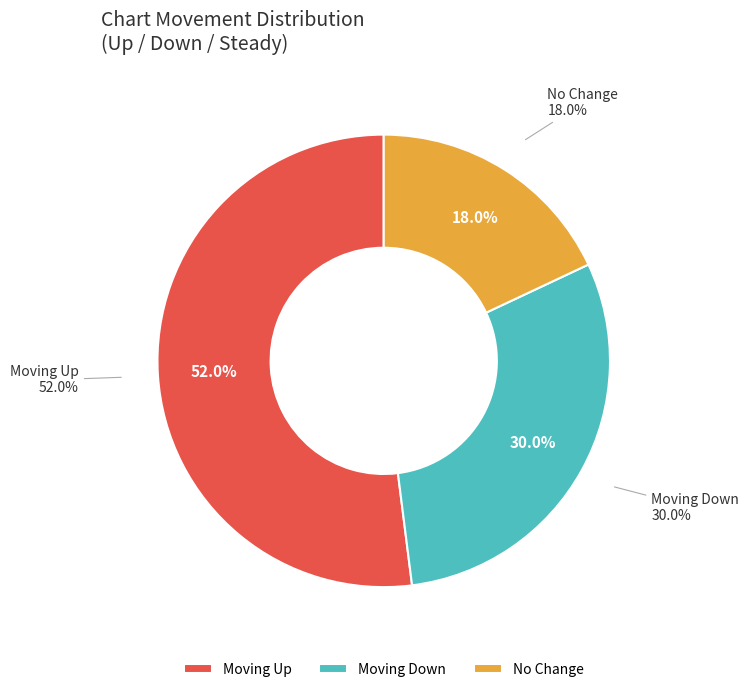

Which has a higher value, - or down?

down